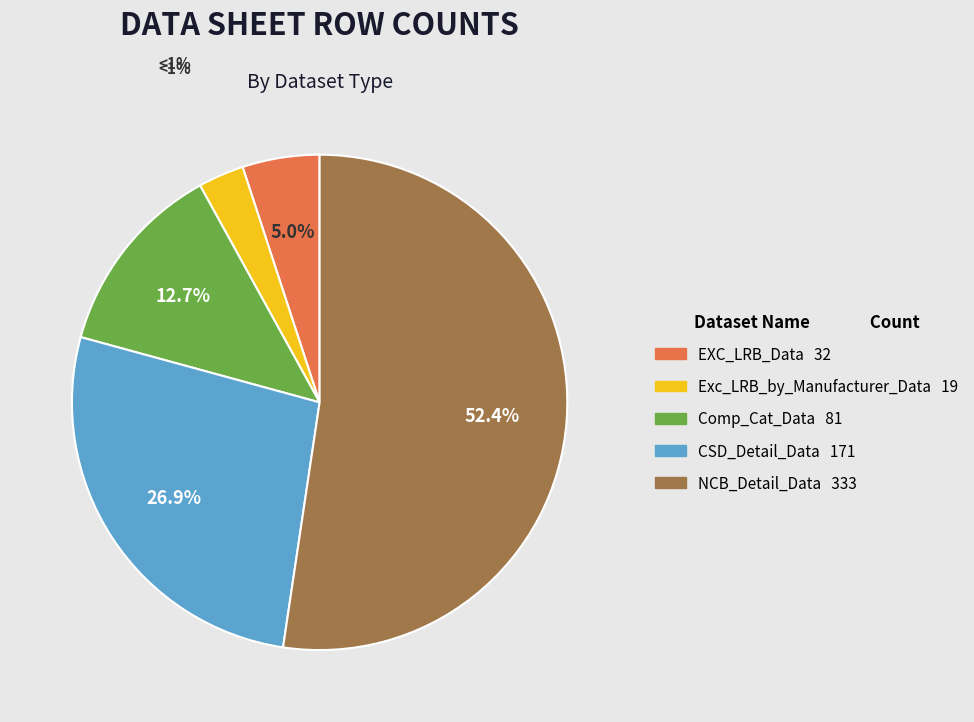

Between NCB_Detail_Data and Comp_Cat_Data, which is larger?

NCB_Detail_Data